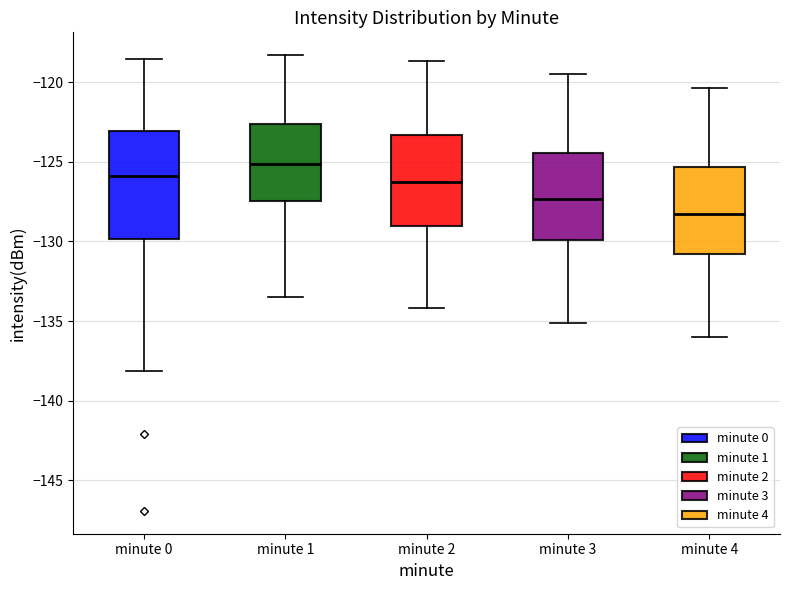

Comparing the boxes themselves (not the whiskers), which one is the tallest?

minute 0